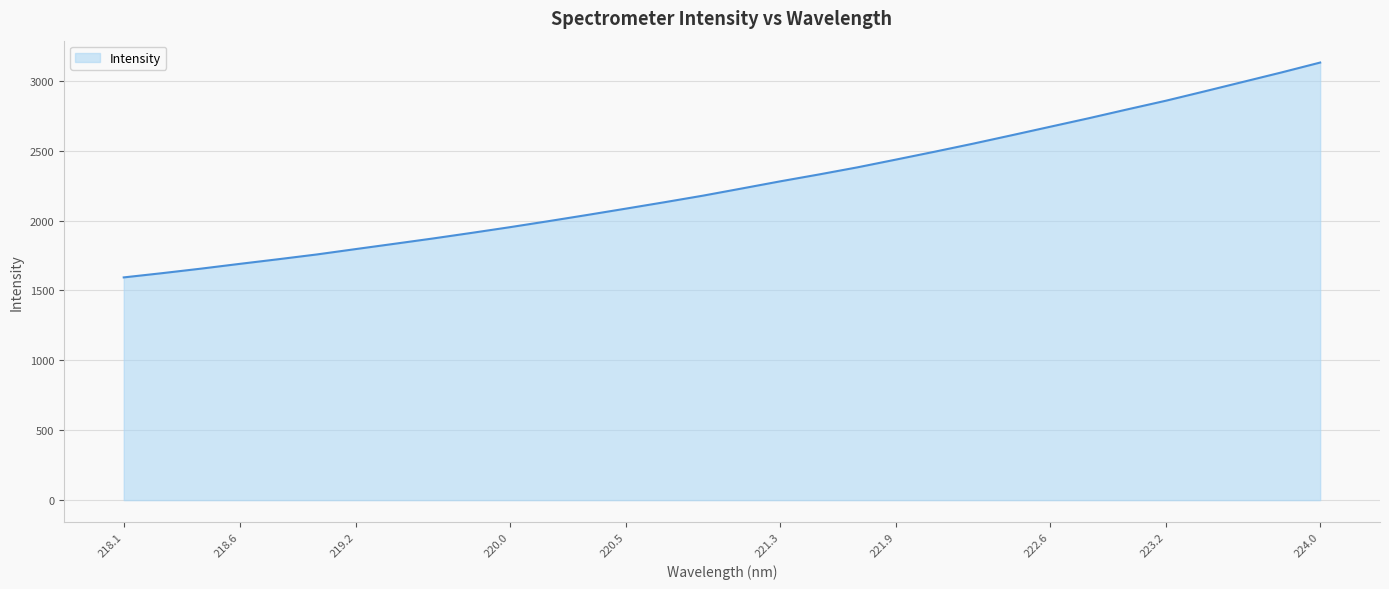

What is the minimum value shown in the chart?

1593.4